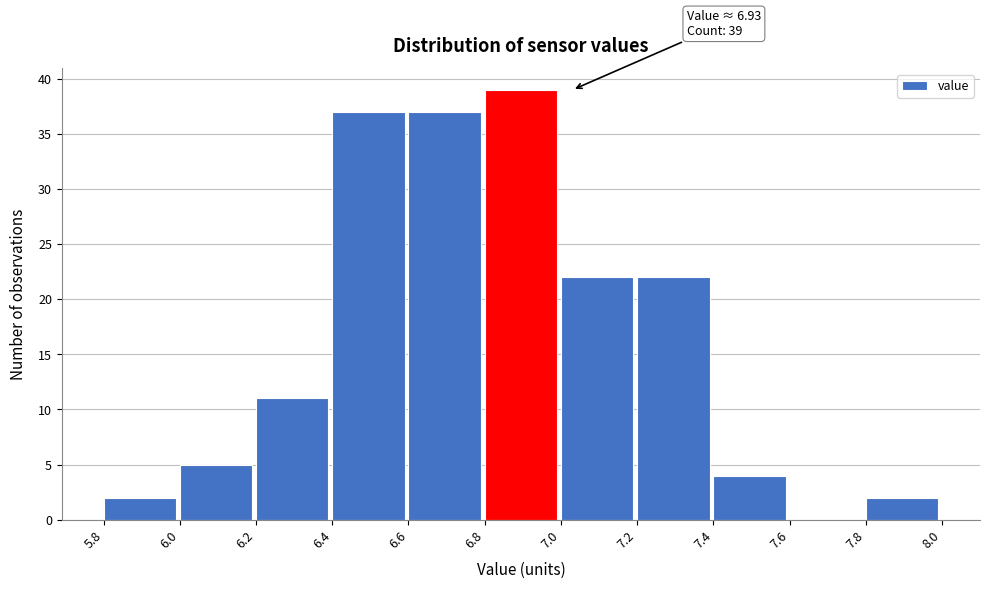

Over which range of the x-axis is the bar tallest?

6.8 to 7.0